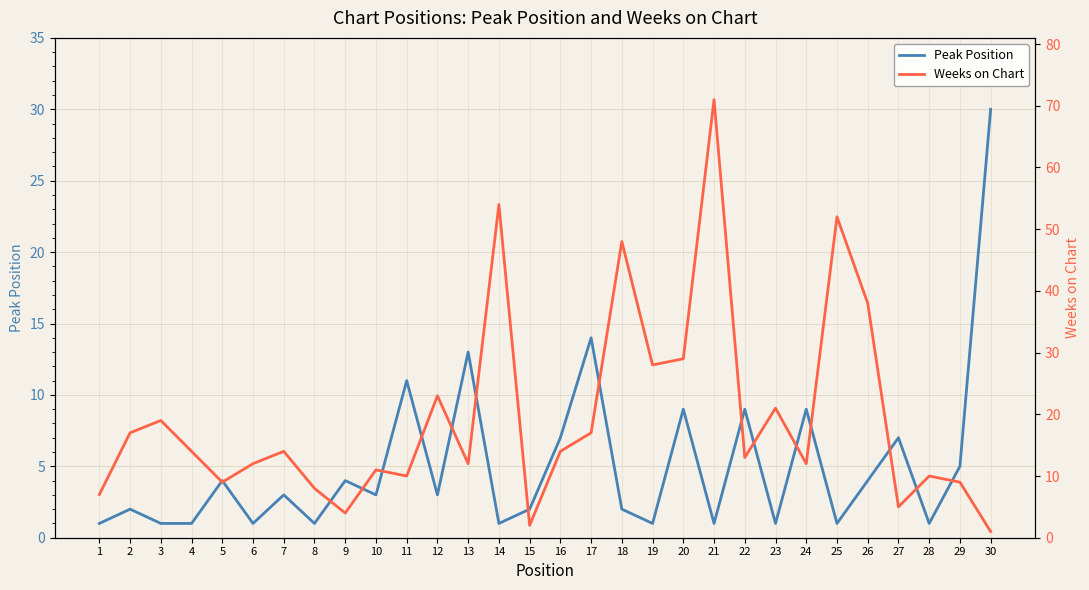

Is it true that Peak Position equals 2 at 5?

False